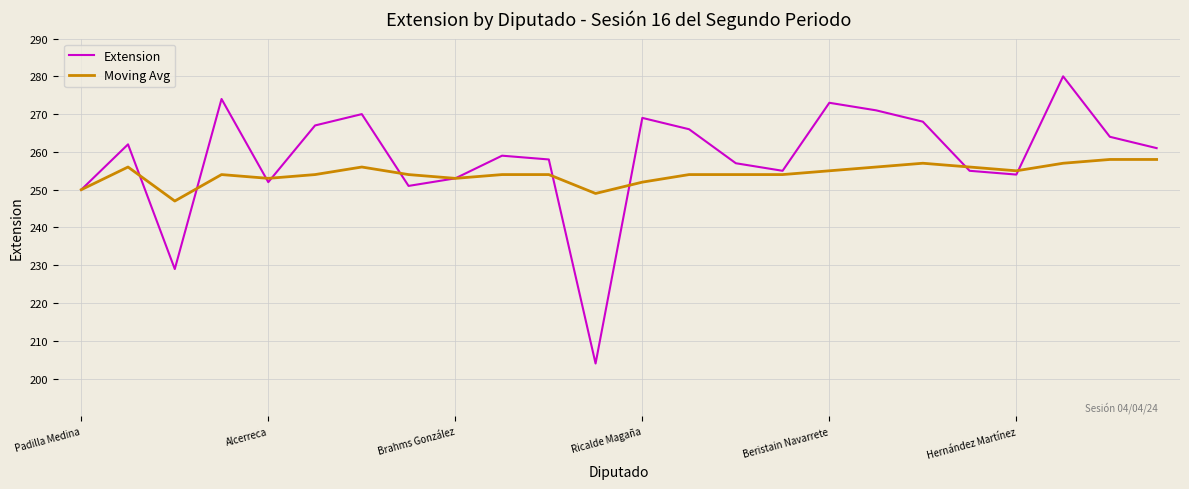

Rank the series by their maximum value, from highest to lowest.

Extension, Moving Avg